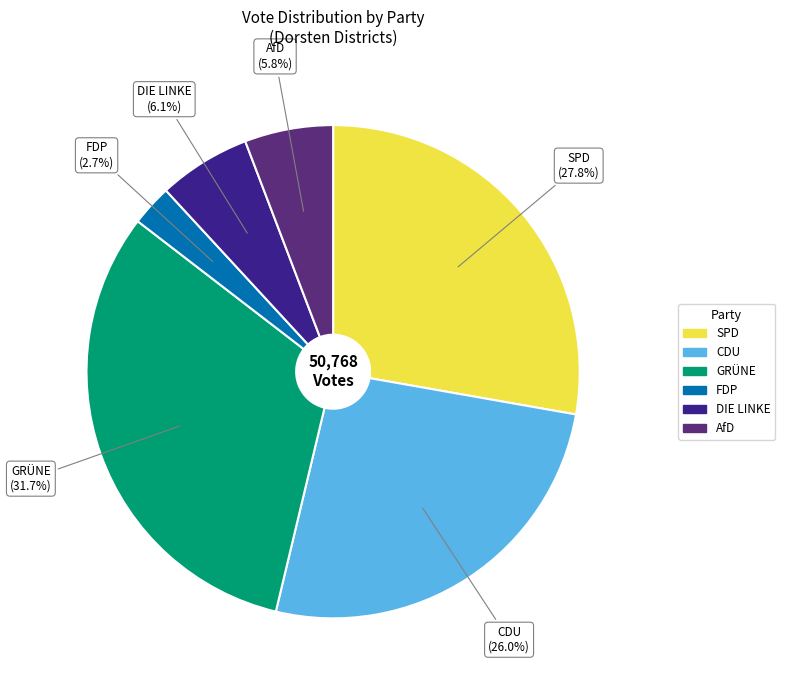

Is there a majority slice in this chart?

No